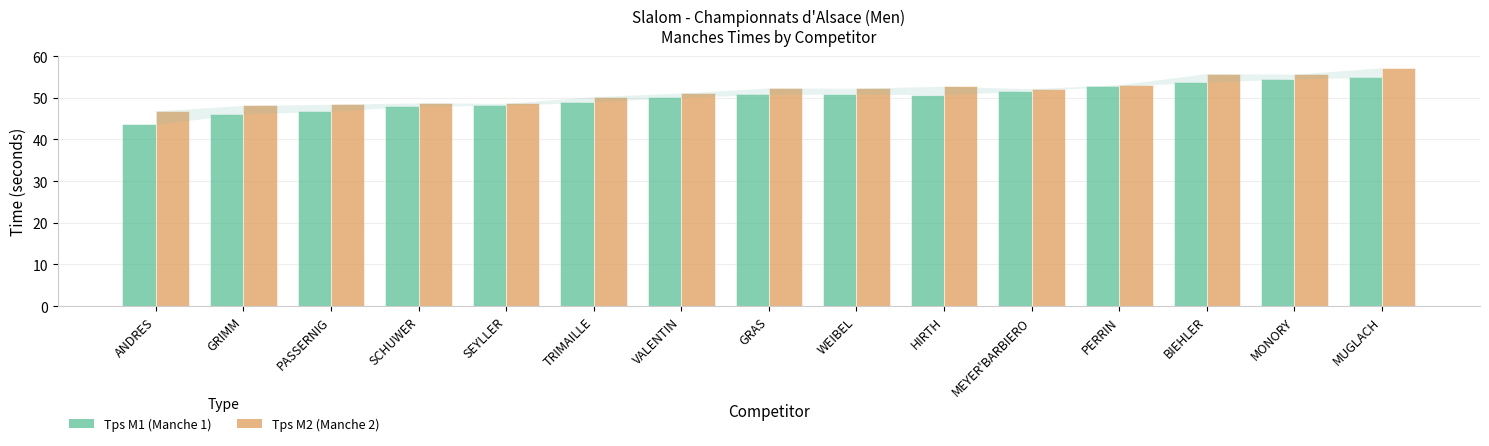

What is the spread (max minus min) of values at MUGLACH?

2.3